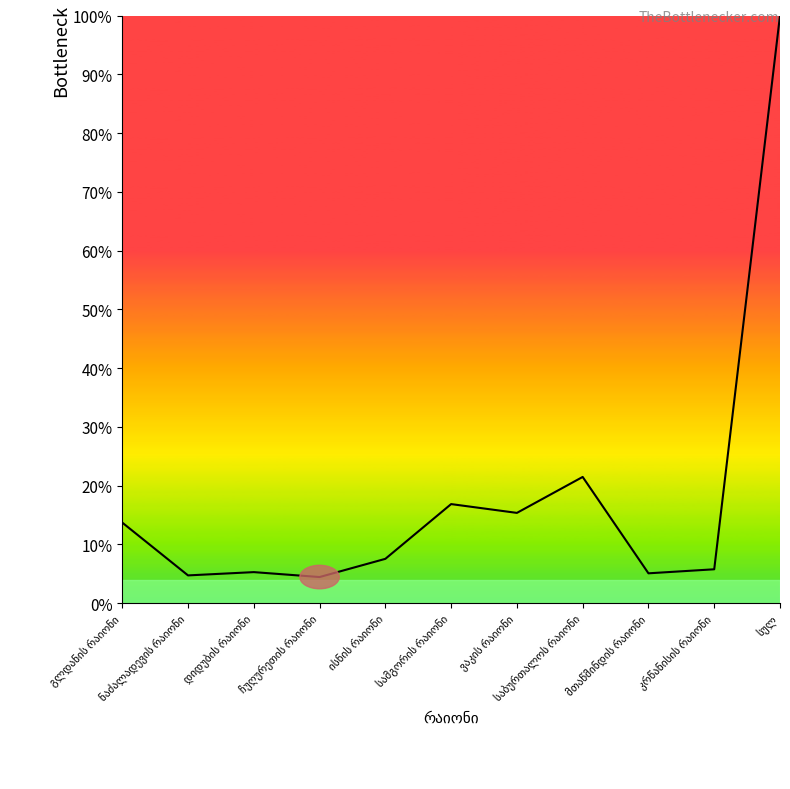

What is the difference between the maximum and minimum values?

95.6